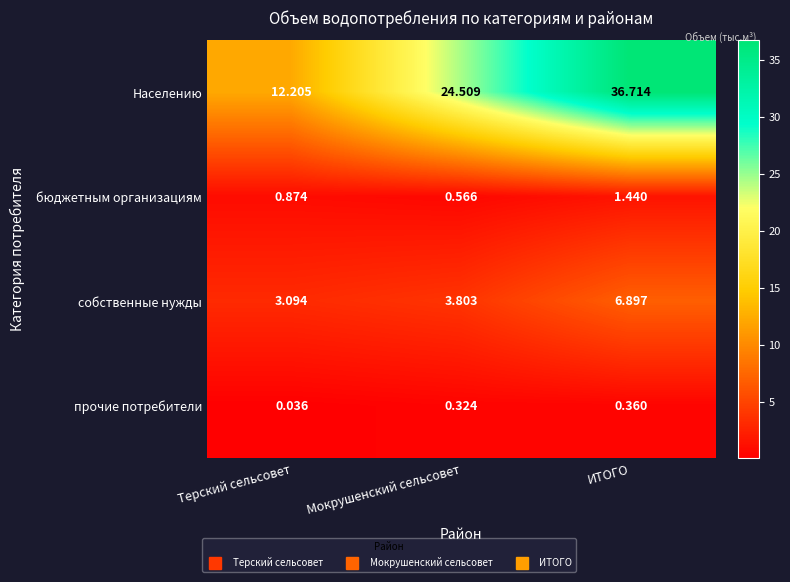

At which label does Населению first exceed 24?

Мокрушенский сельсовет